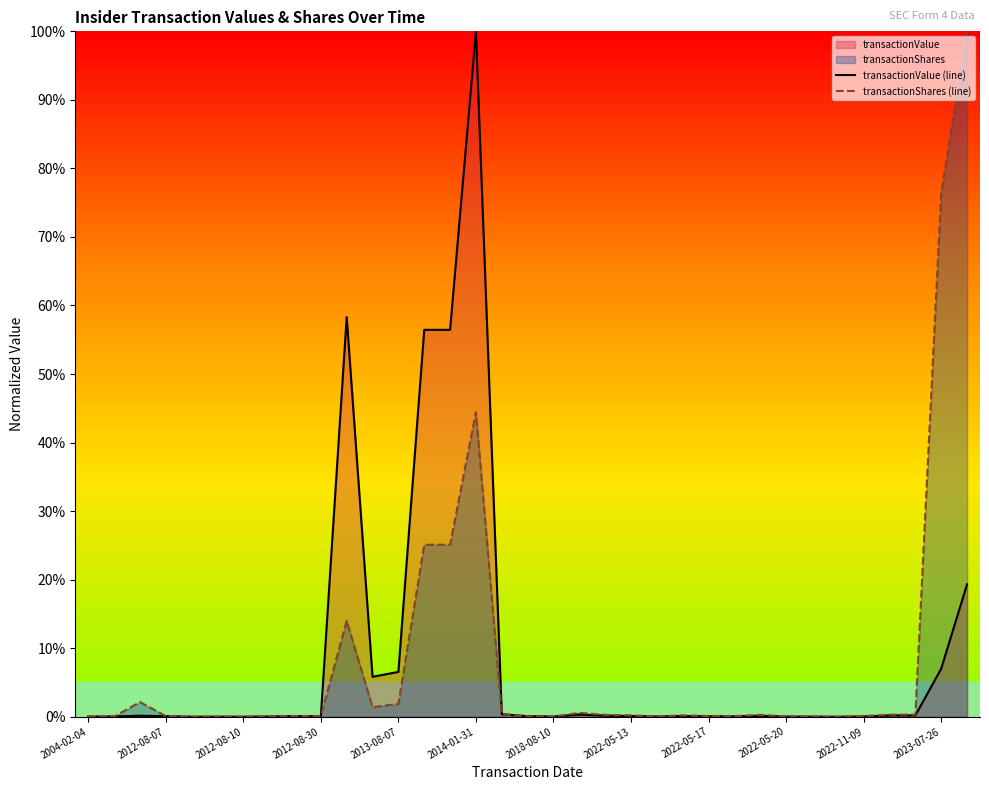

Where is transactionShares (line) nearest to the value 49?

2014-01-31